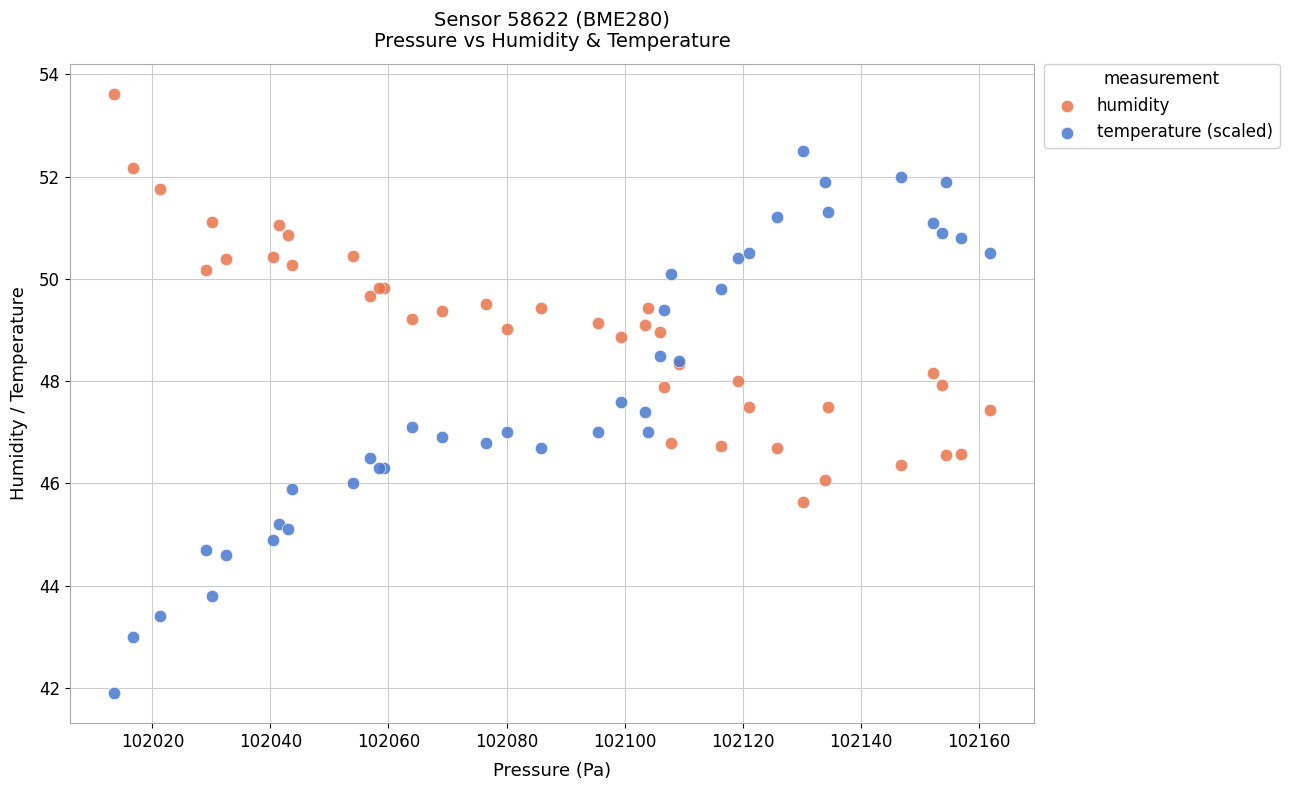

What is the X range (max minus min) for the scatter plot?

148.4